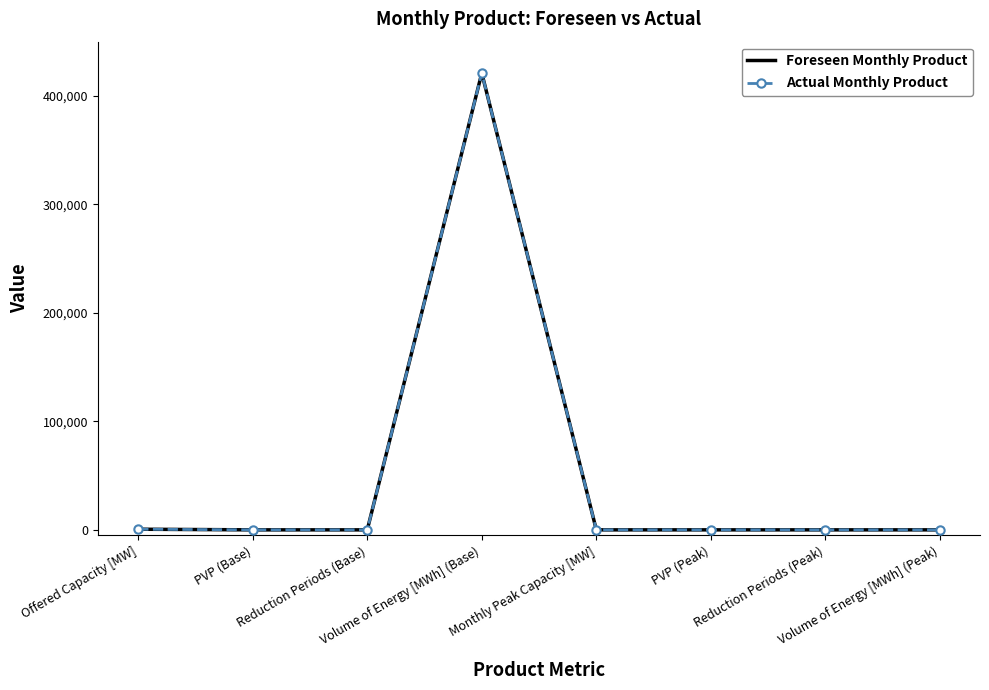

Rank the series at Offered Capacity [MW] from lowest to highest value.

Foreseen Monthly Product, Actual Monthly Product